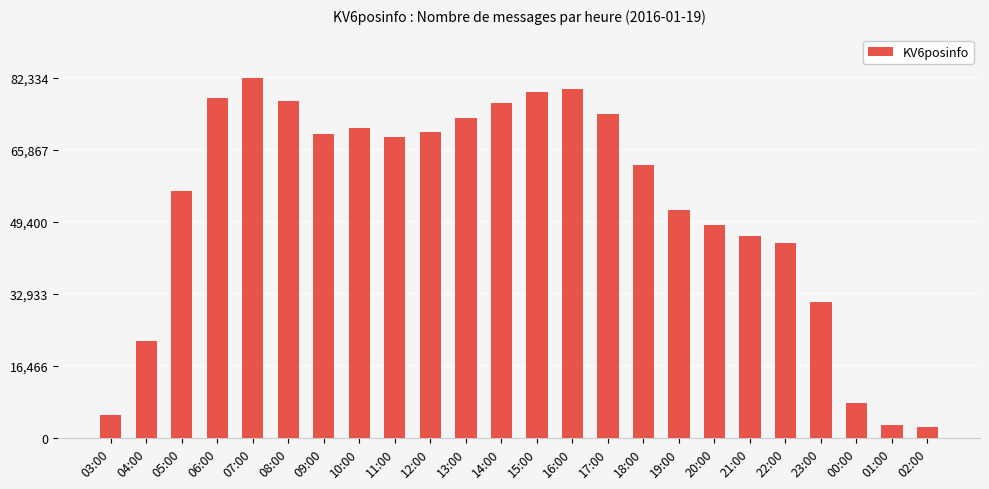

At which category does the chart reach its peak across all series?

07:00